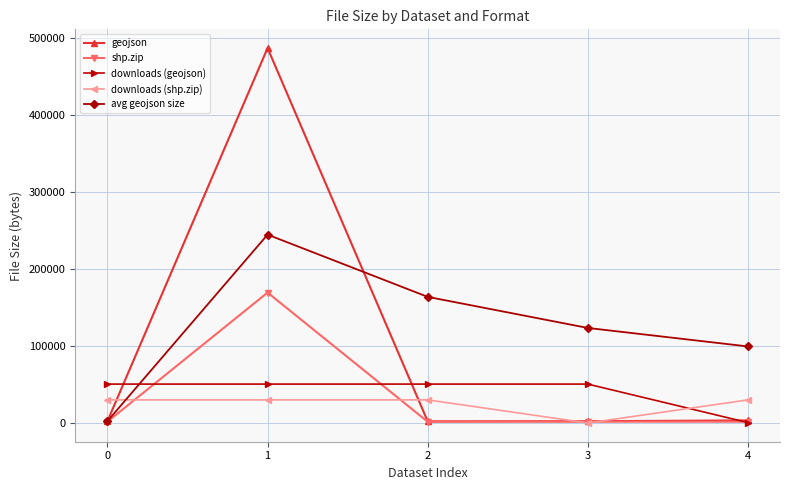

The value of downloads (geojson) at 1 is 51000.0. True or false?

True